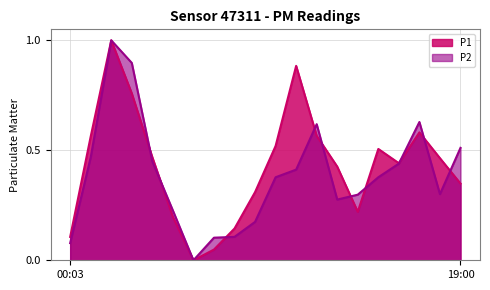

True or false: P1 has more than 2 interior local peaks.

True